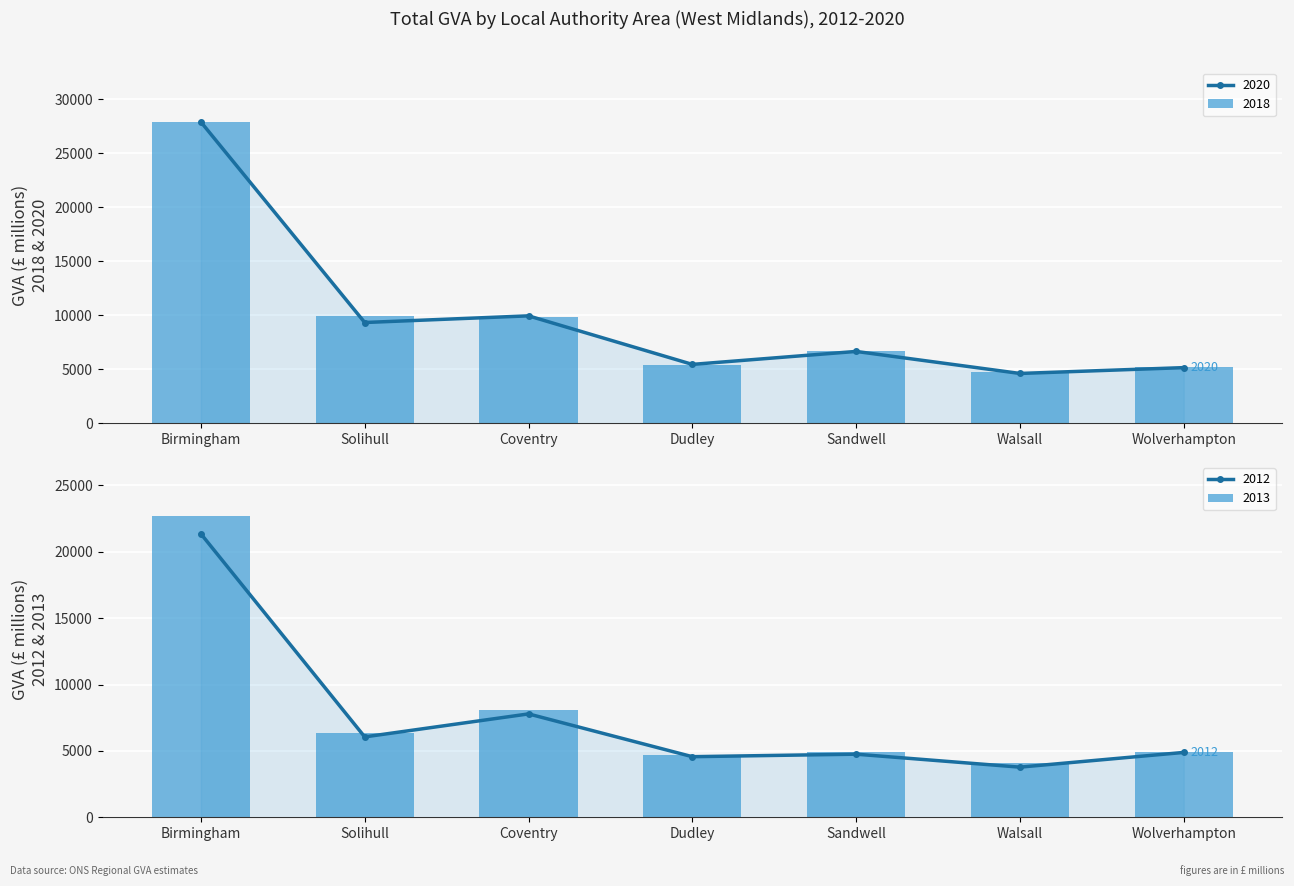

Read the 2012 value at Solihull.

6057